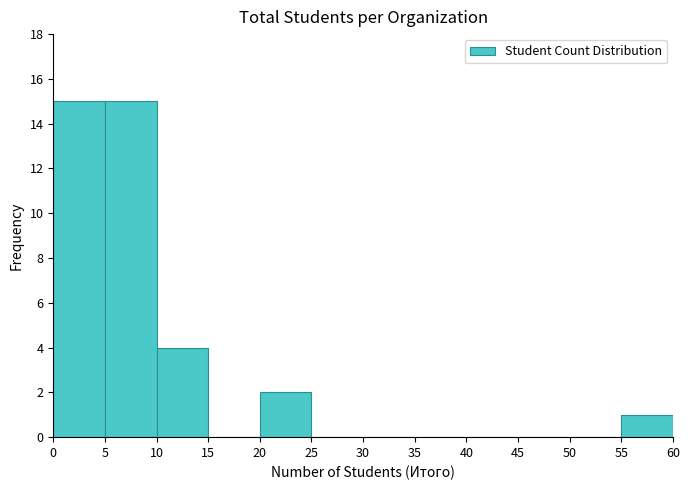

What is the height of the bar covering 0 to 5 on the x-axis? The values are not printed on the chart, so give them approximately, as read against the axis.

15